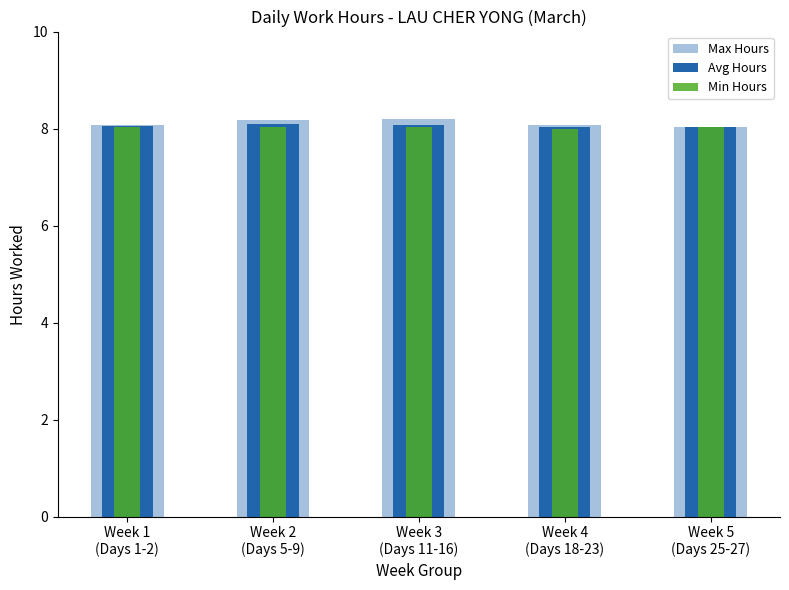

What position from the right is Week 5
(Days 25-27)?

1